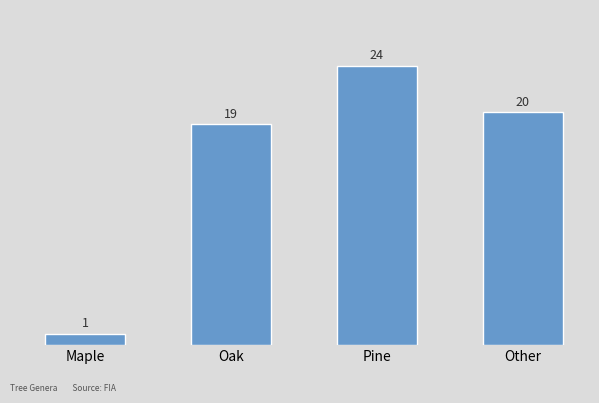

What is the maximum value shown in the chart?

24